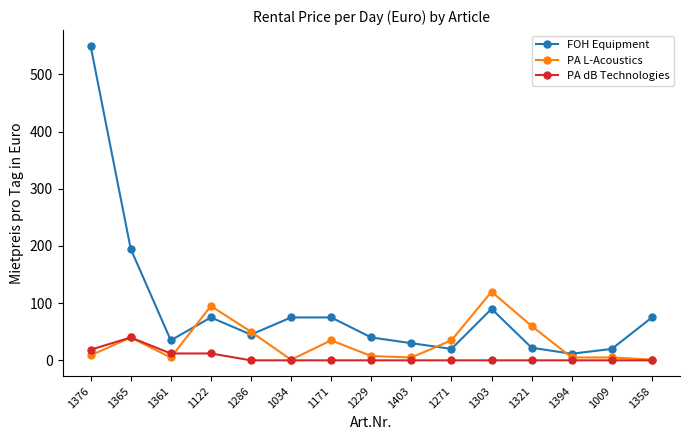

True or false: PA dB Technologies and FOH Equipment intersect in this chart.

False